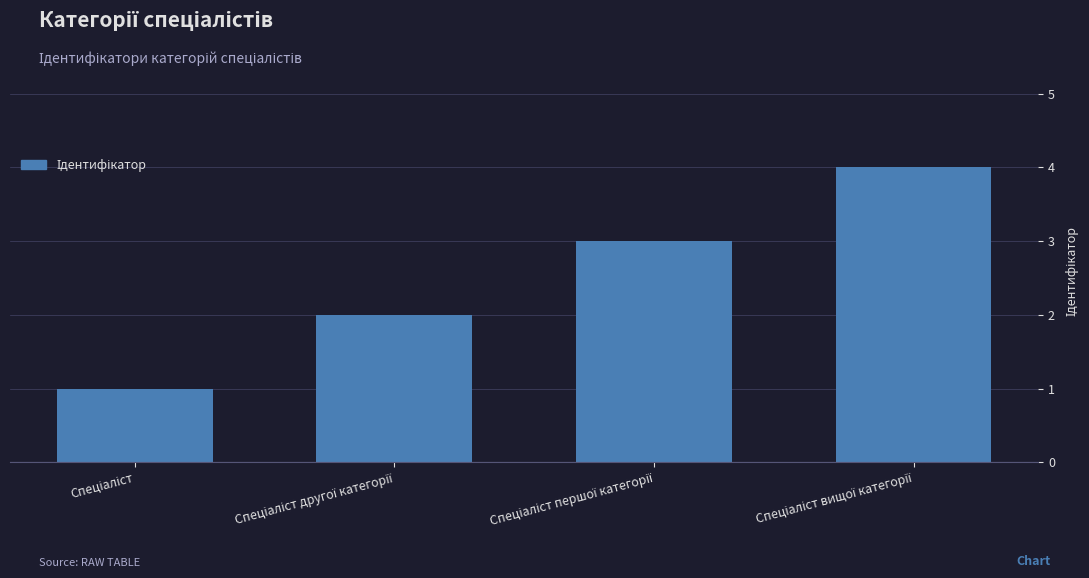

What is the difference between the maximum and minimum values?

3